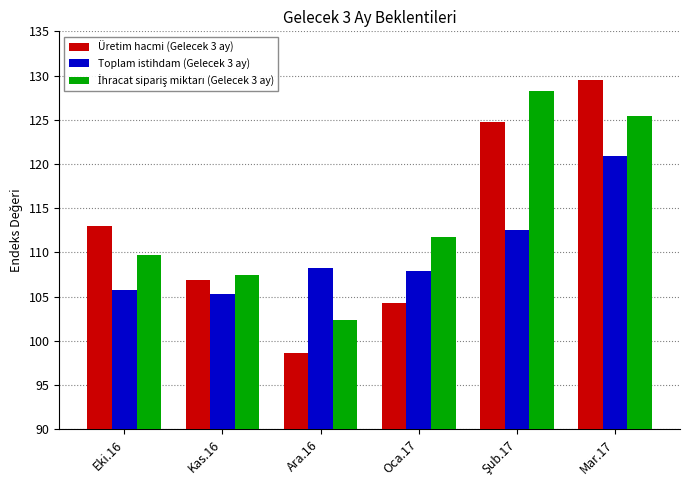

Which series changed the most between Kas.16 and Ara.16?

Üretim hacmi (Gelecek 3 ay)